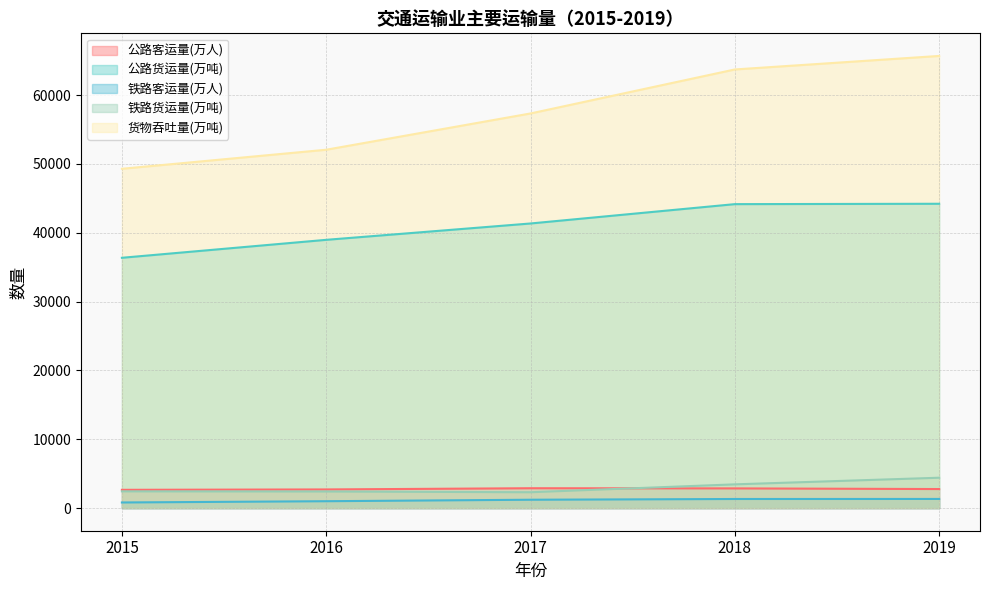

List the labels in order of 货物吞吐量(万吨) value, smallest first.

2015, 2016, 2017, 2018, 2019